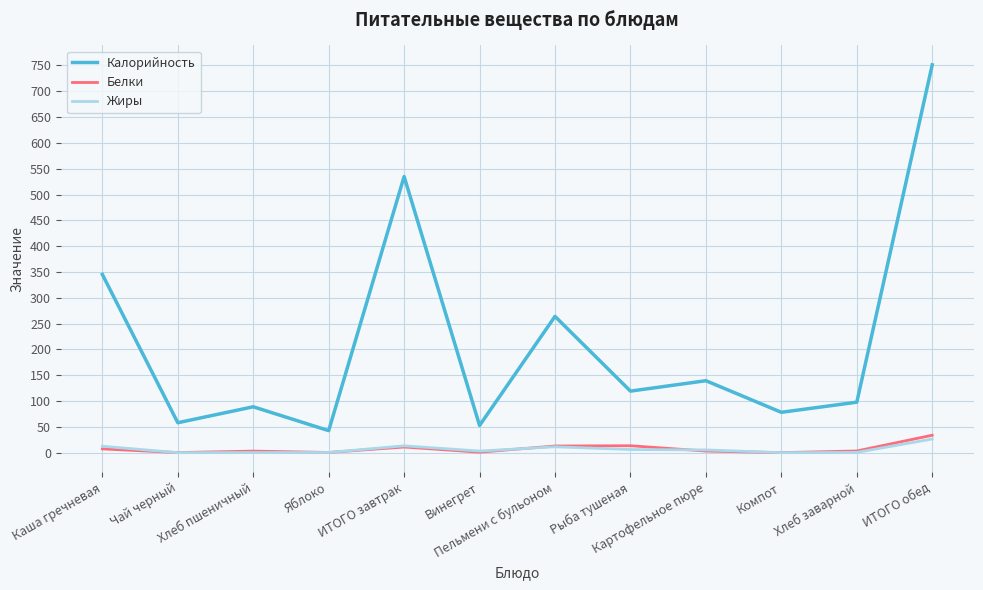

List the series in order of their peak value, lowest first.

Жиры, Белки, Калорийность